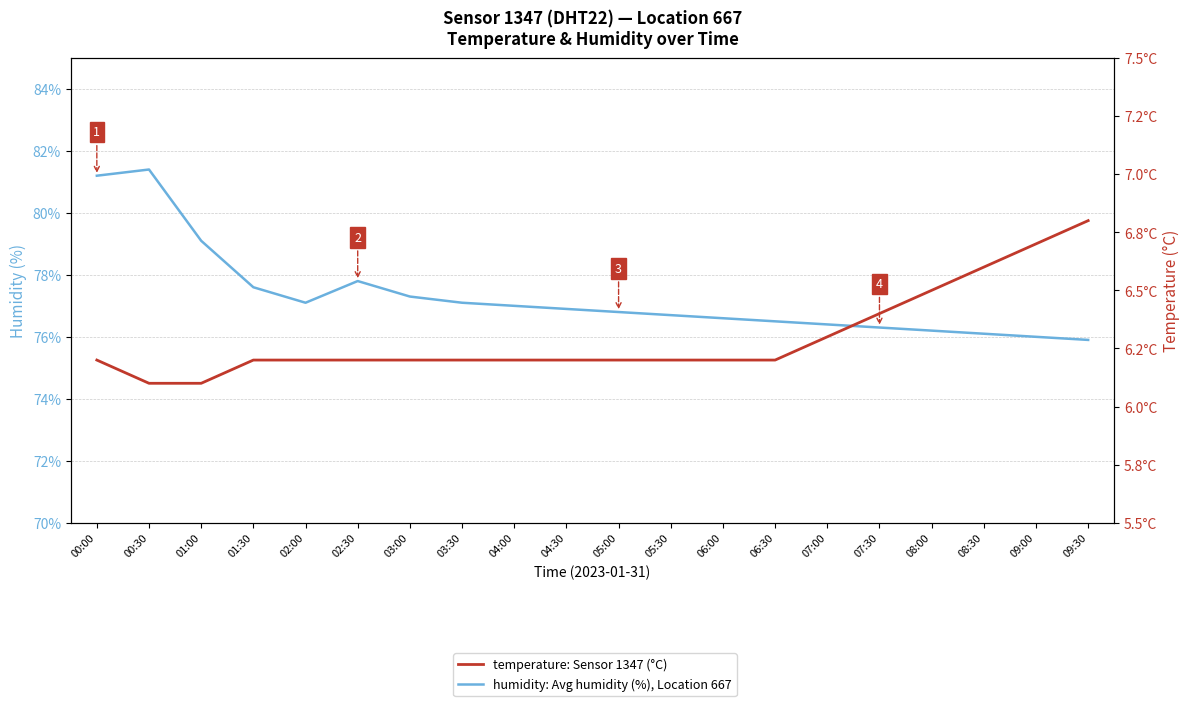

Reading left to right, transcribe all the data shown in this chart.

humidity: Avg humidity (%), Location 667: 81.2	81.4	79.1	77.6	77.1	77.8	77.3	77.1	77.0	76.9	76.8	76.7	76.6	76.5	76.4	76.3	76.2	76.1	76.0	75.9
temperature: Sensor 1347 (°C): 6.2	6.1	6.1	6.2	6.2	6.2	6.2	6.2	6.2	6.2	6.2	6.2	6.2	6.2	6.3	6.4	6.5	6.6	6.7	6.8